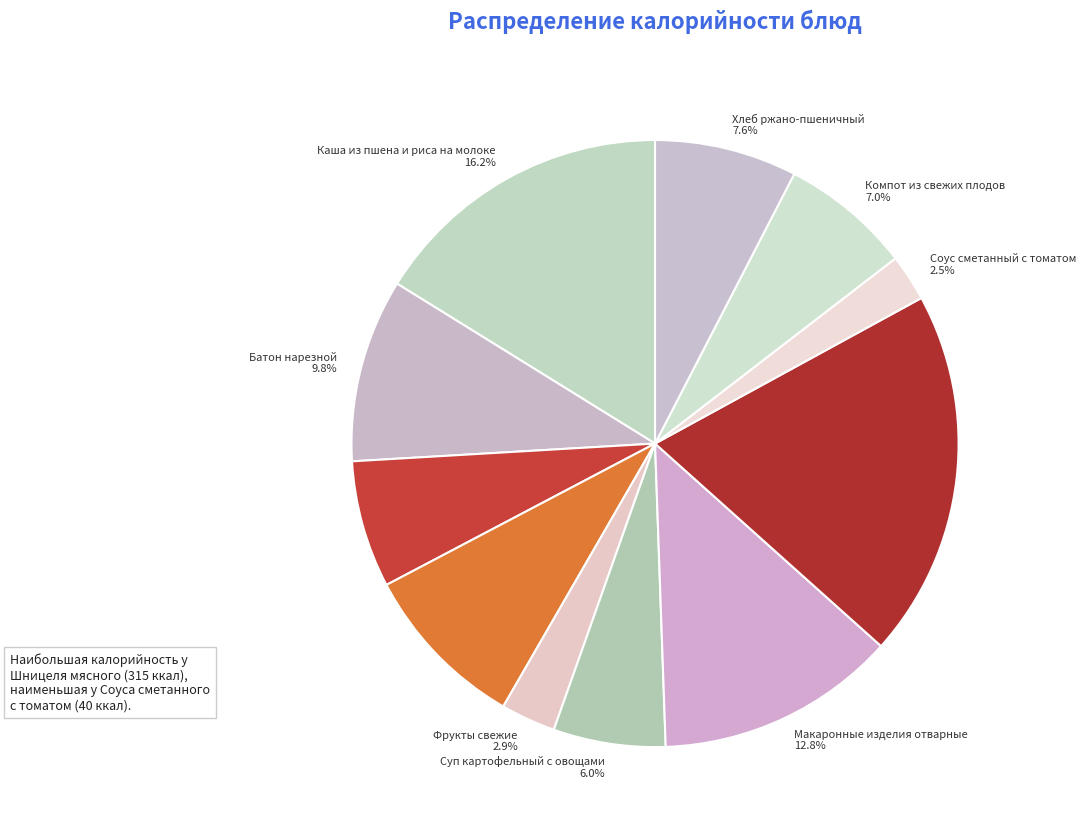

How many slices are in this pie chart?

11